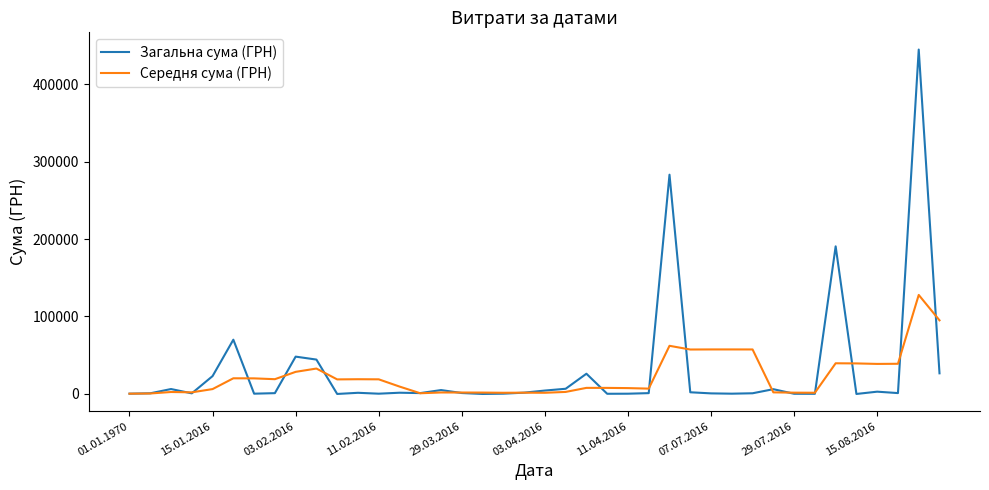

List the series in order of their peak value, highest first.

Загальна сума (ГРН), Середня сума (ГРН)